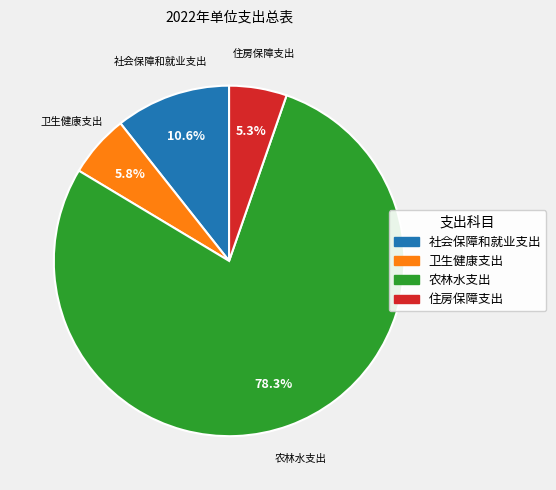

What is the largest slice in the pie chart?

农林水支出